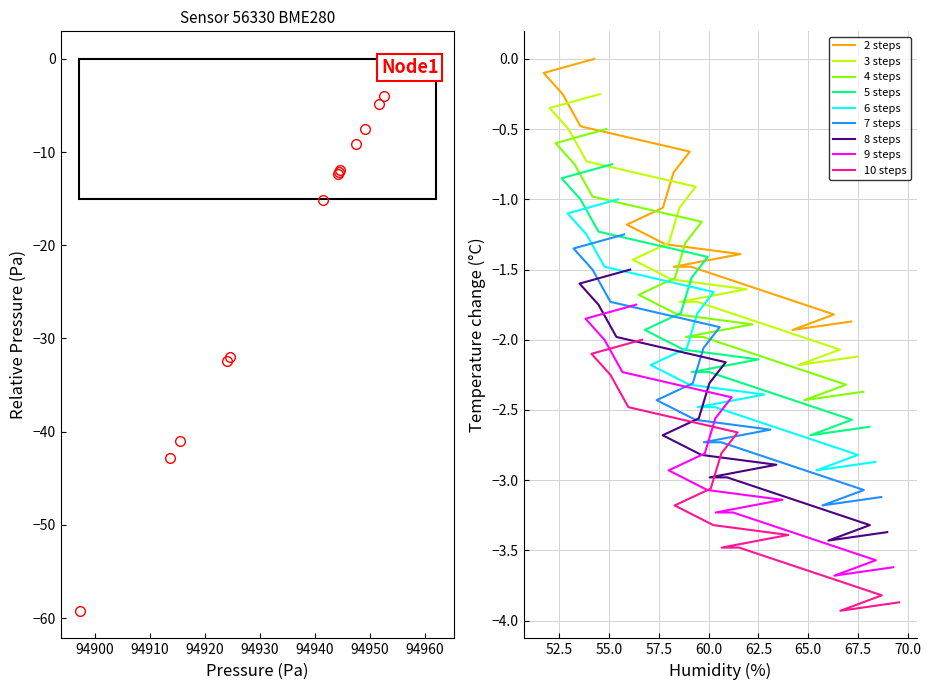

The pressure series shows -12.3 at 01:35. True or false?

True